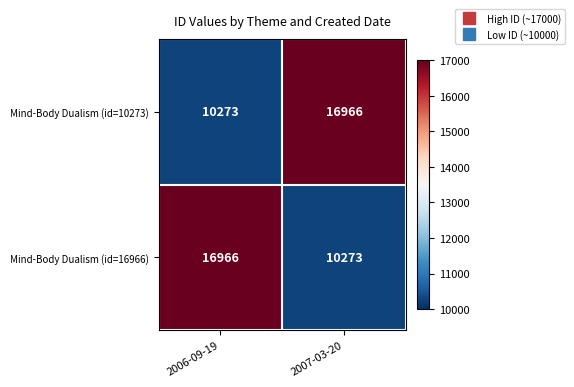

Reading left to right, what are all the values shown in this chart?

Mind-Body Dualism (id=10273): 2006-09-19=10273	2007-03-20=16966
Mind-Body Dualism (id=16966): 2006-09-19=16966	2007-03-20=10273